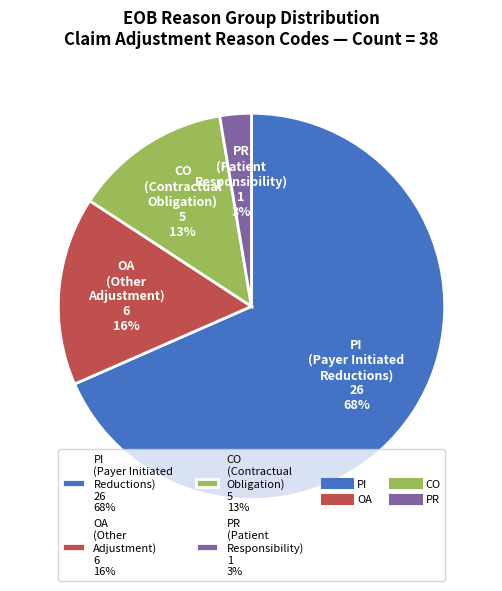

To the nearest percent, what portion does PR (Patient Responsibility) 1 3% represent?

3%